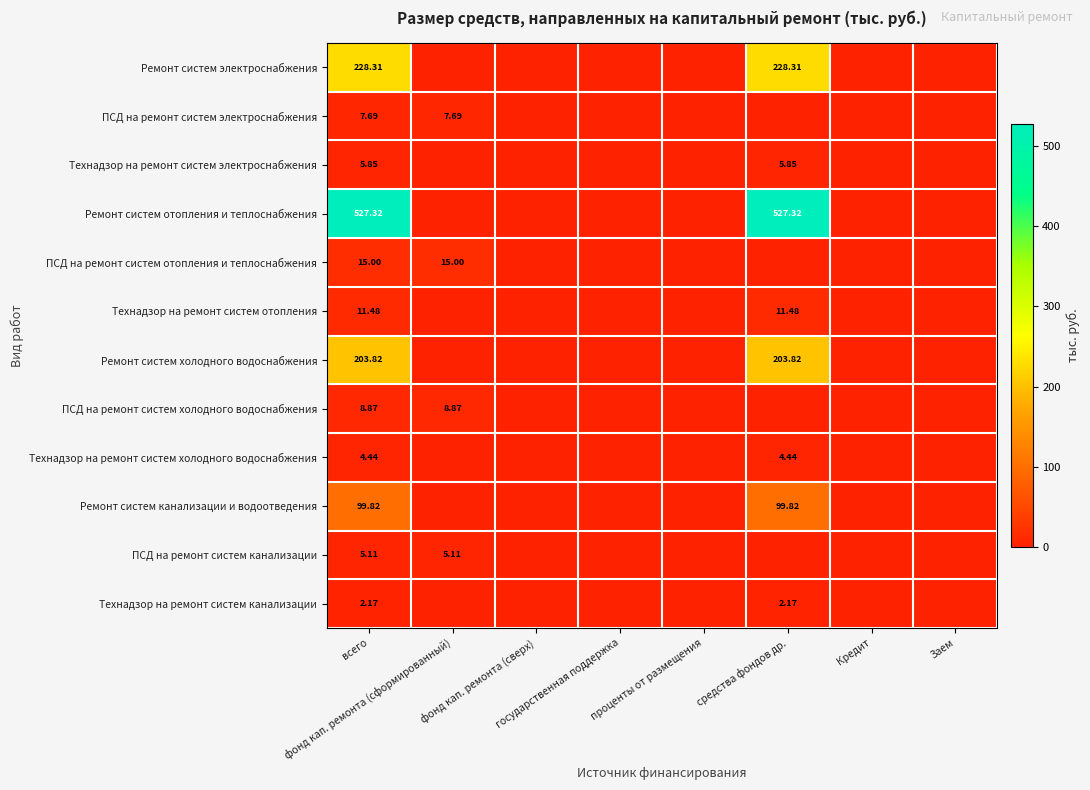

What is the difference between the Технадзор на ремонт систем канализации values at фонд кап. ремонта (сформированный) and всего?

2.2